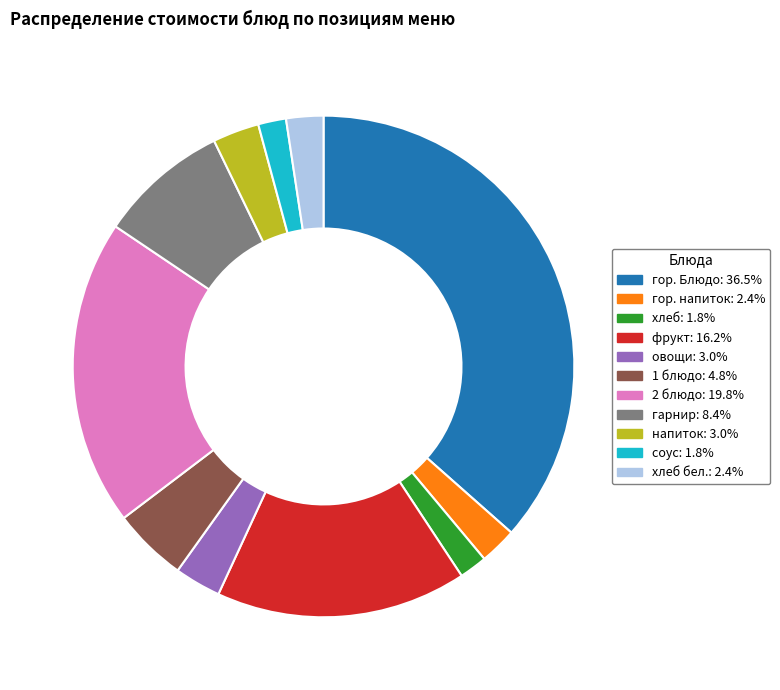

Is there a majority slice in this chart?

No